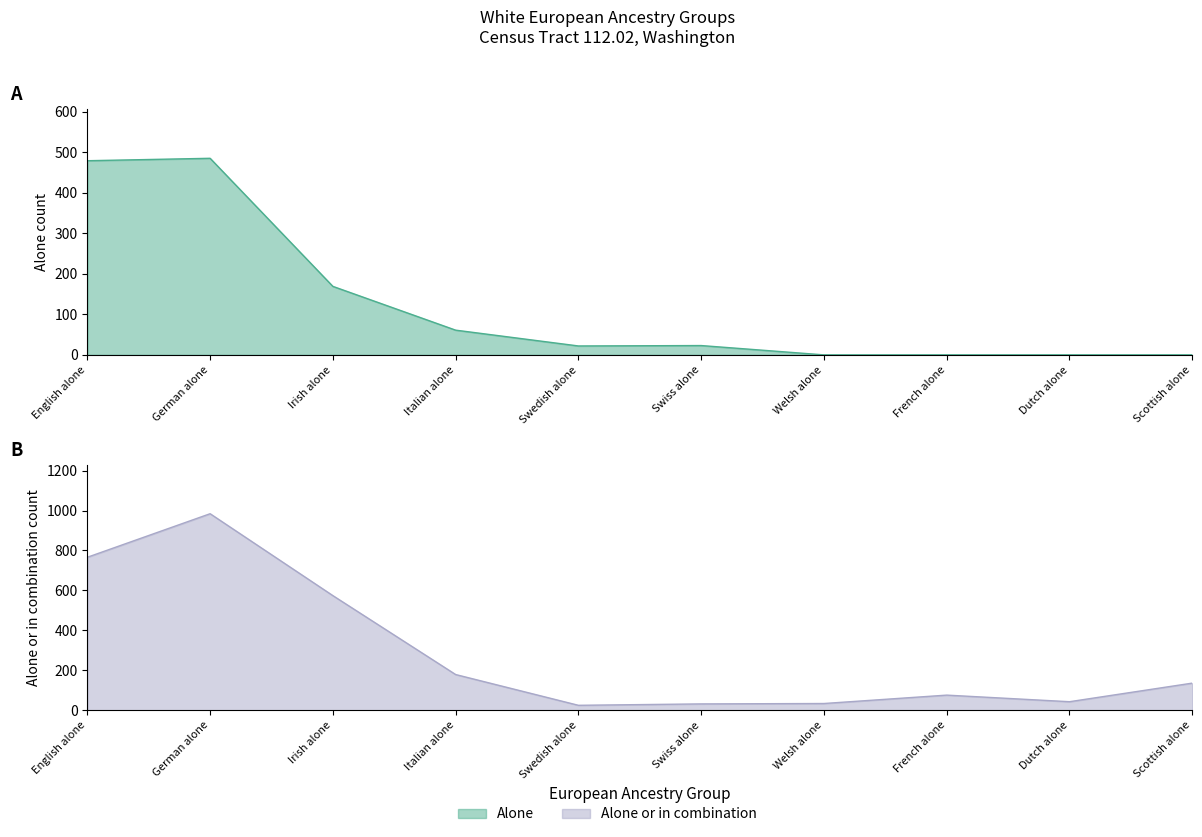

Between Welsh alone and Scottish alone, which series saw the biggest shift?

alone_or_combination